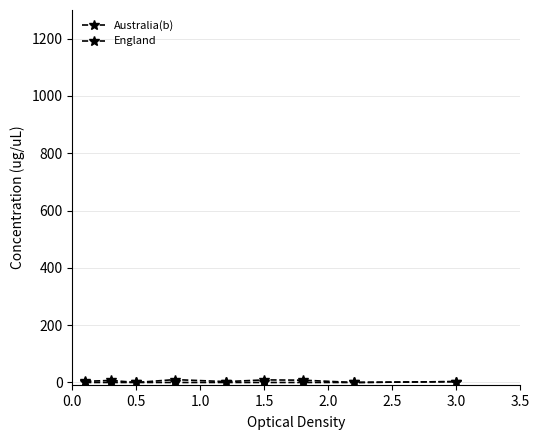

How many distinct data groups are displayed?

2